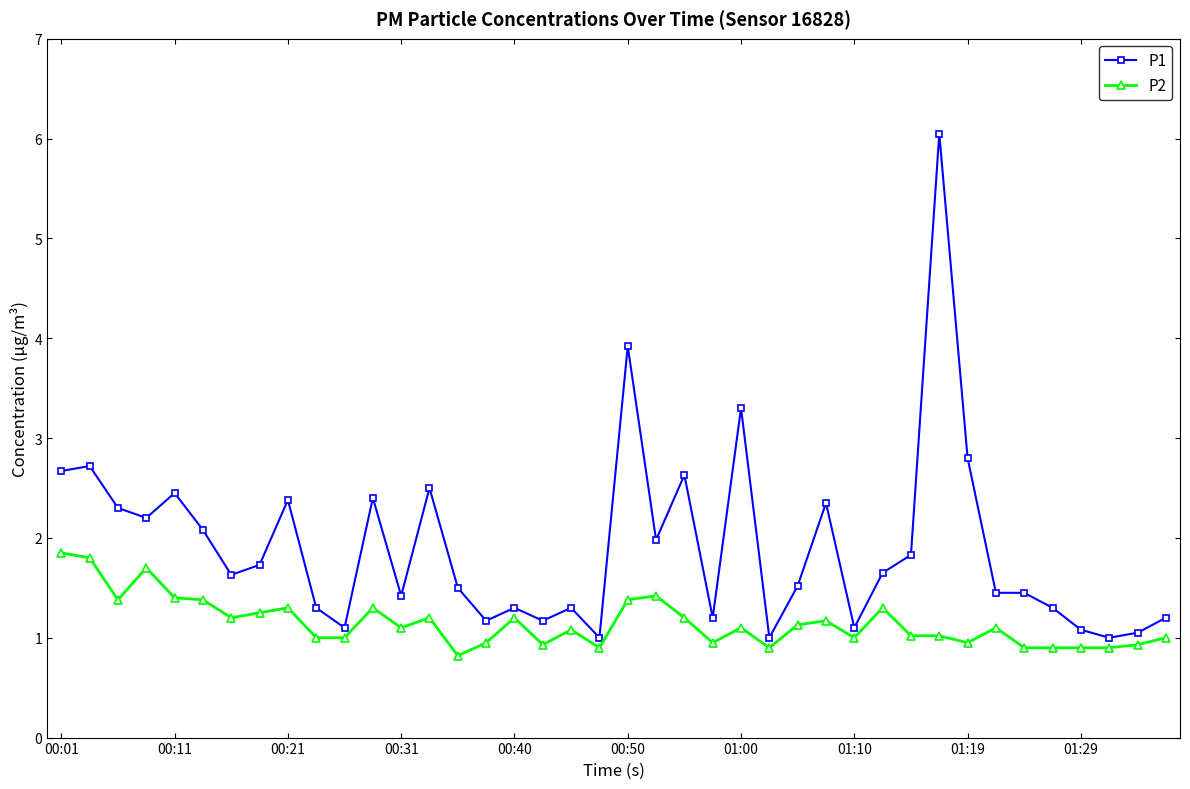

How many lines are shown in the chart?

2